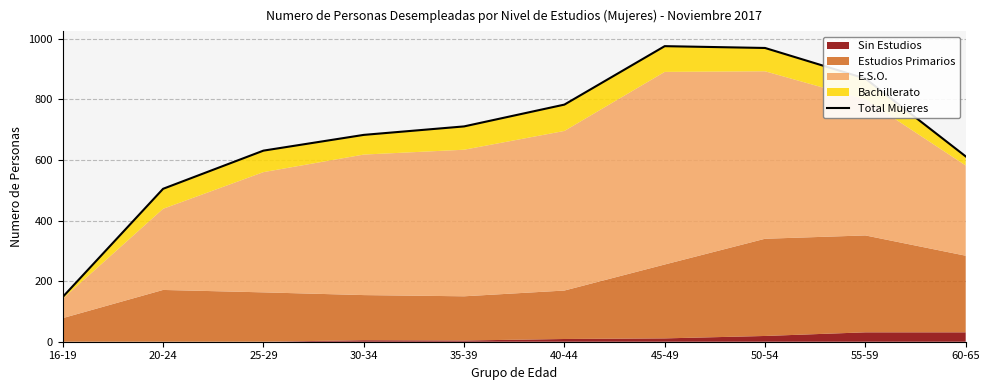

Is it true that the value at 35-39 is 711?

True